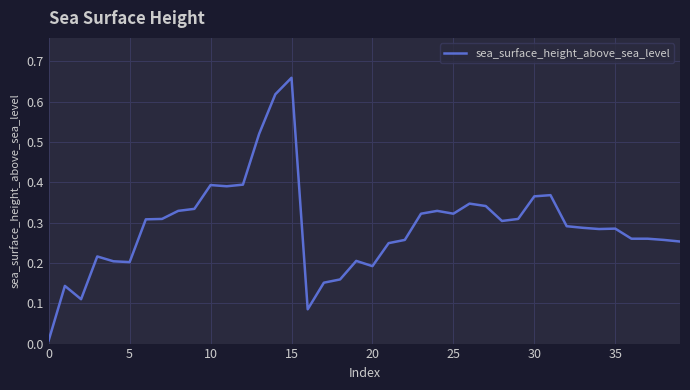

What is the label of the 34th point from the left?

33